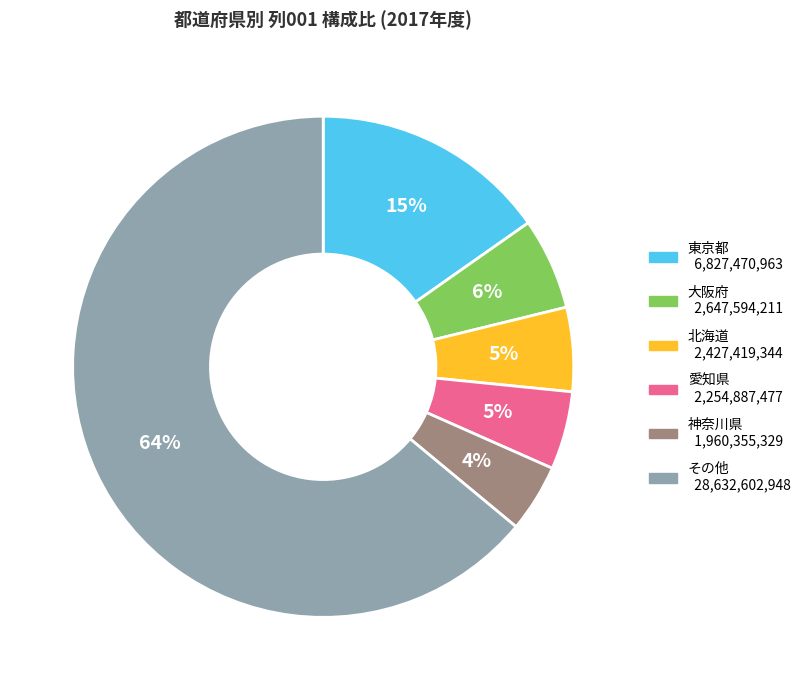

To the nearest percent, what is the average slice percentage?

17%